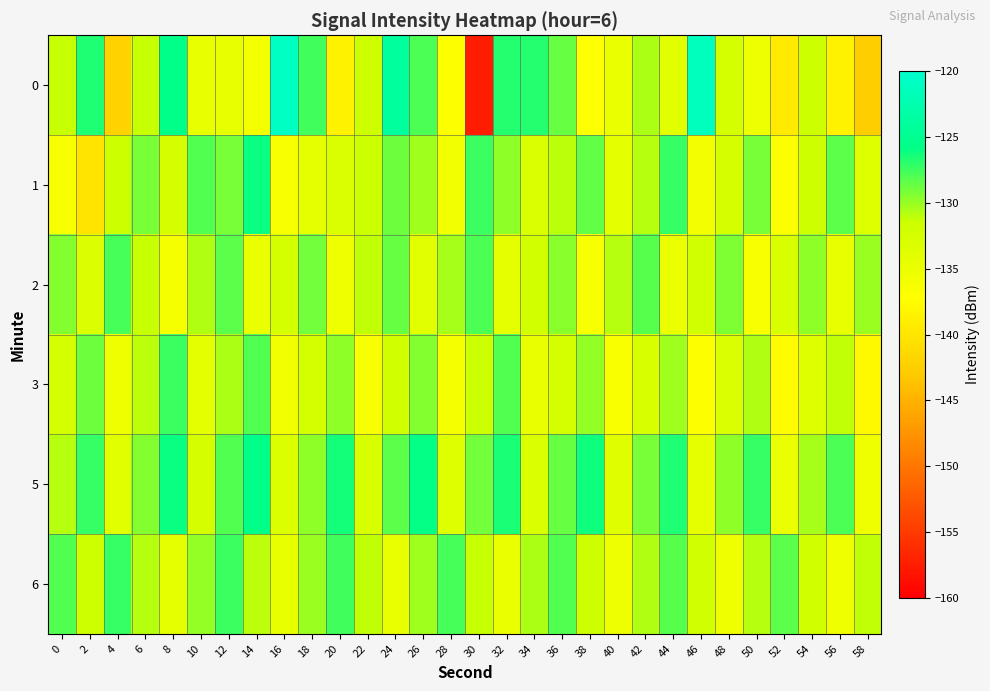

Which label corresponds to the largest value in the chart?

16